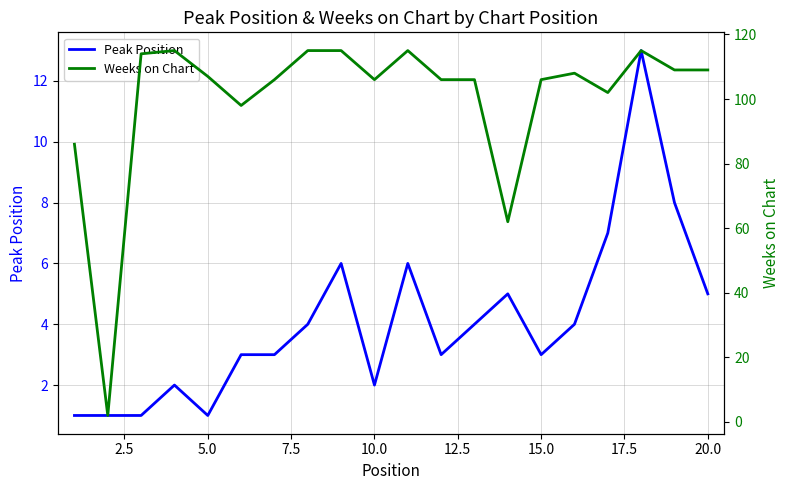

True or false: Peak Position has a value of 1 at 17.5.

False